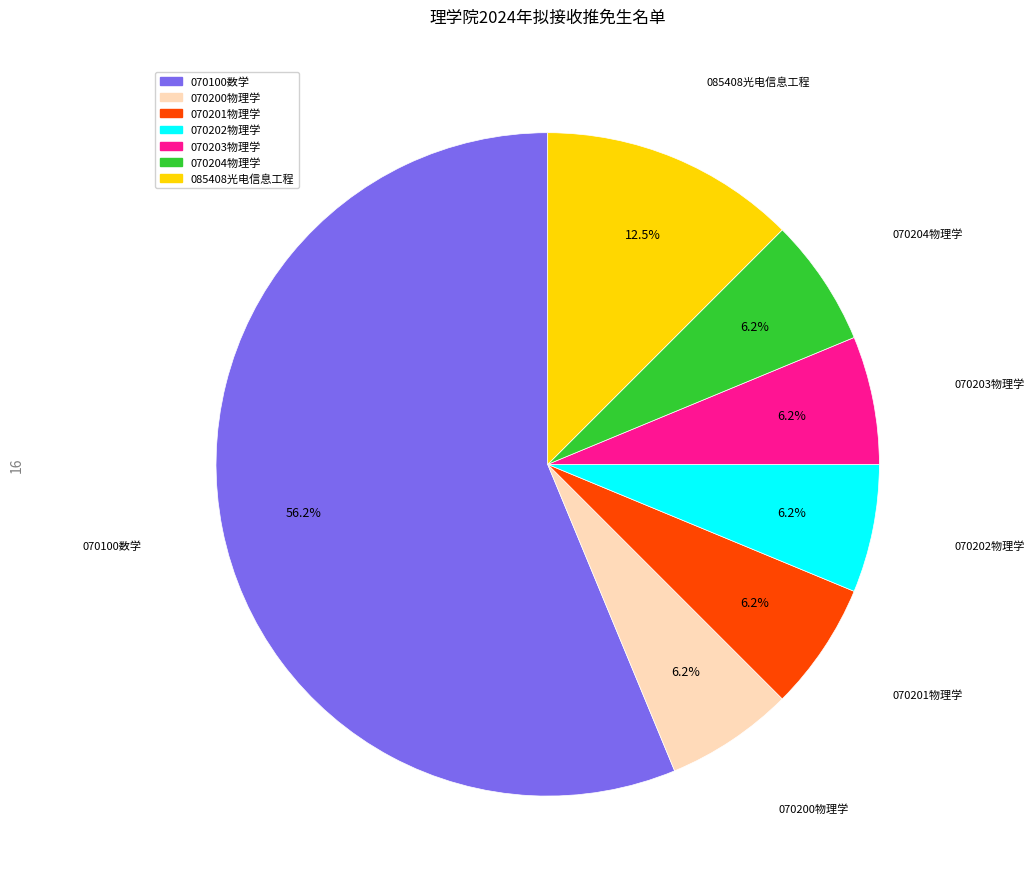

What is the largest slice in the pie chart?

070100数学